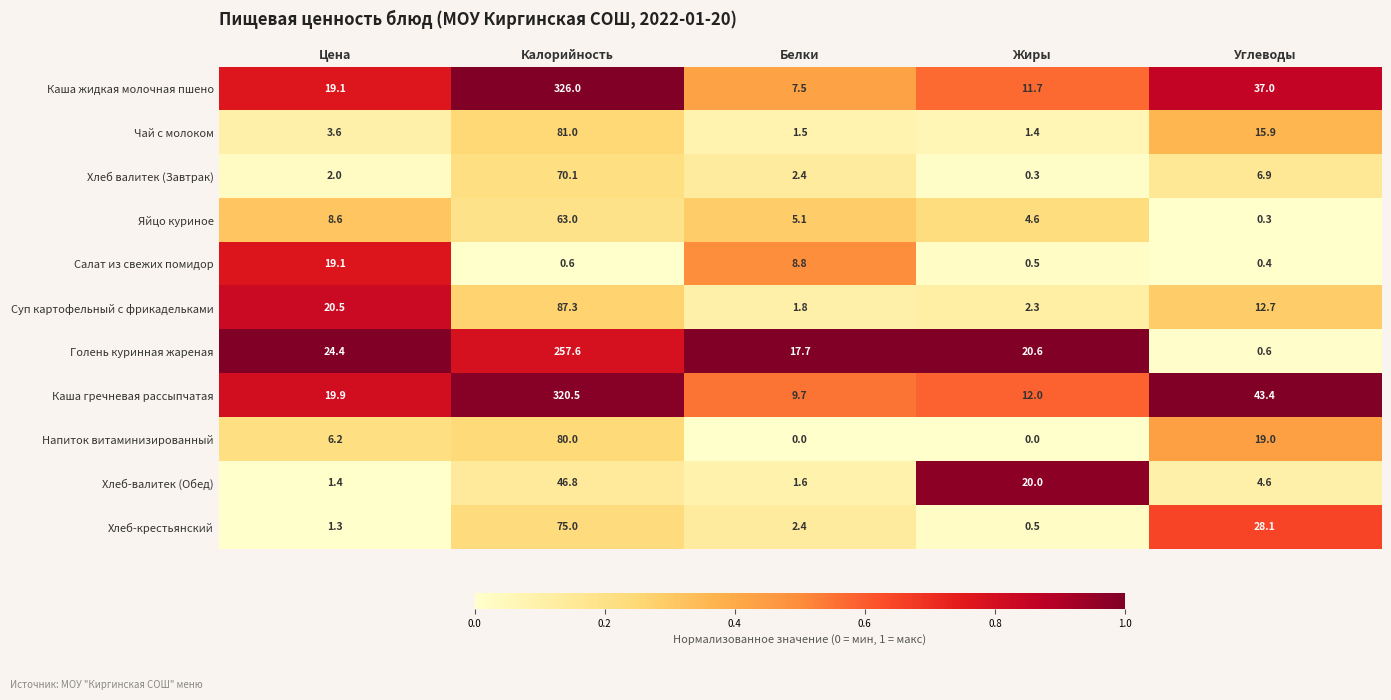

Which category has the lowest value in the Каша гречневая рассыпчатая series?

Белки